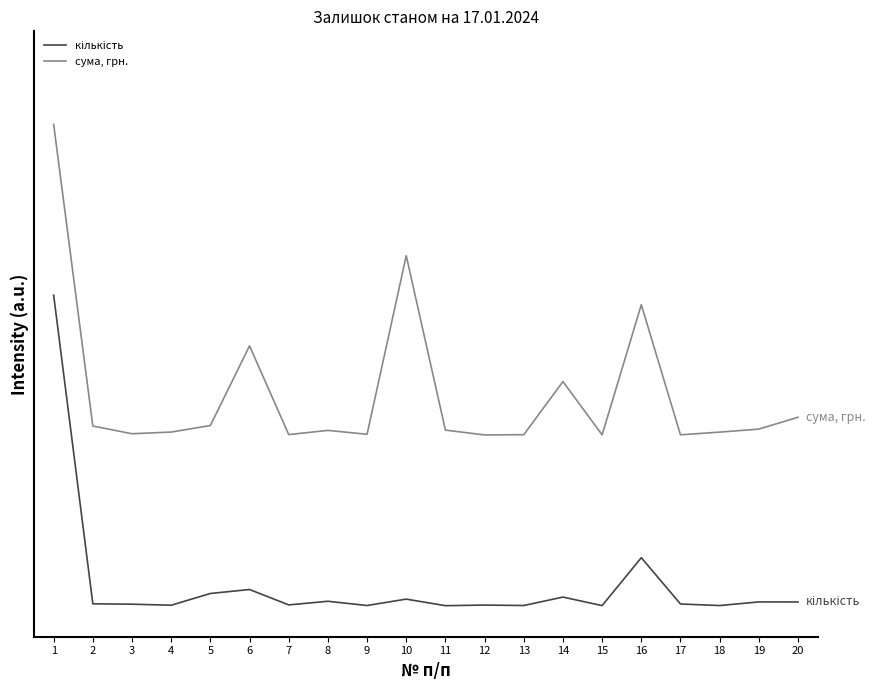

At which category does the chart reach its peak across all series?

1